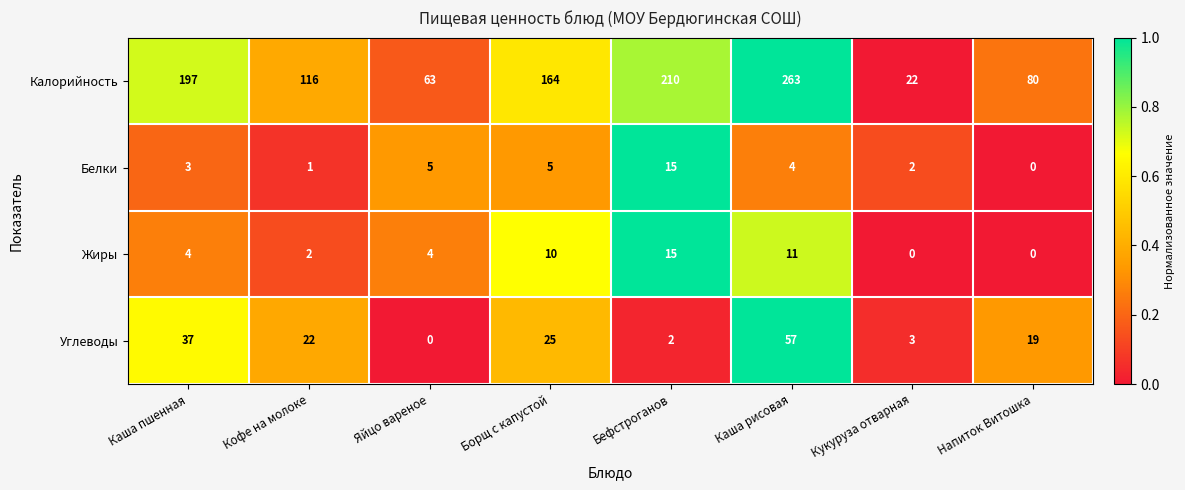

Which series changed the most between Кофе на молоке and Борщ с капустой?

Калорийность